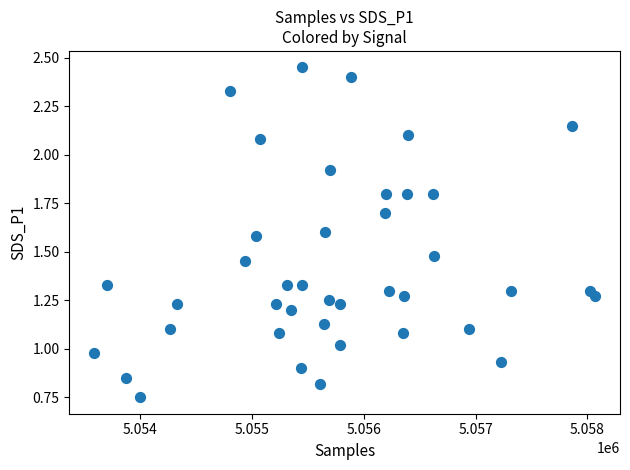

What is the range of Y values (max minus min)?

1.7